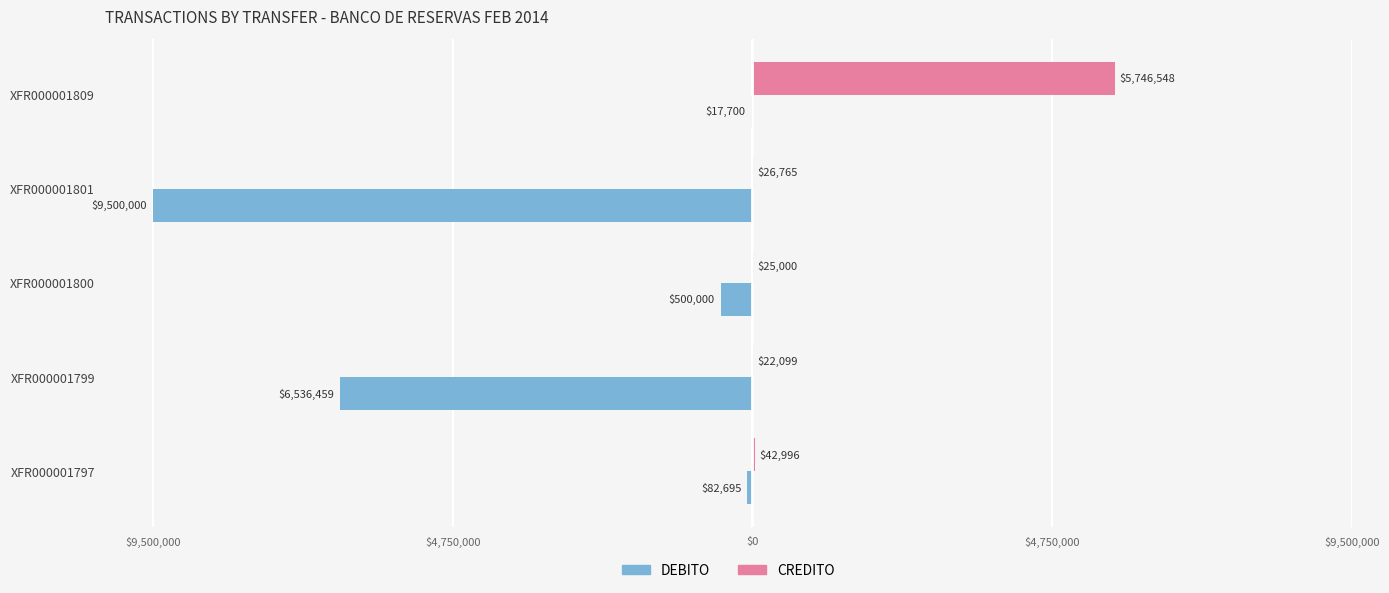

What are all the series names shown in the legend?

DEBITO, CREDITO